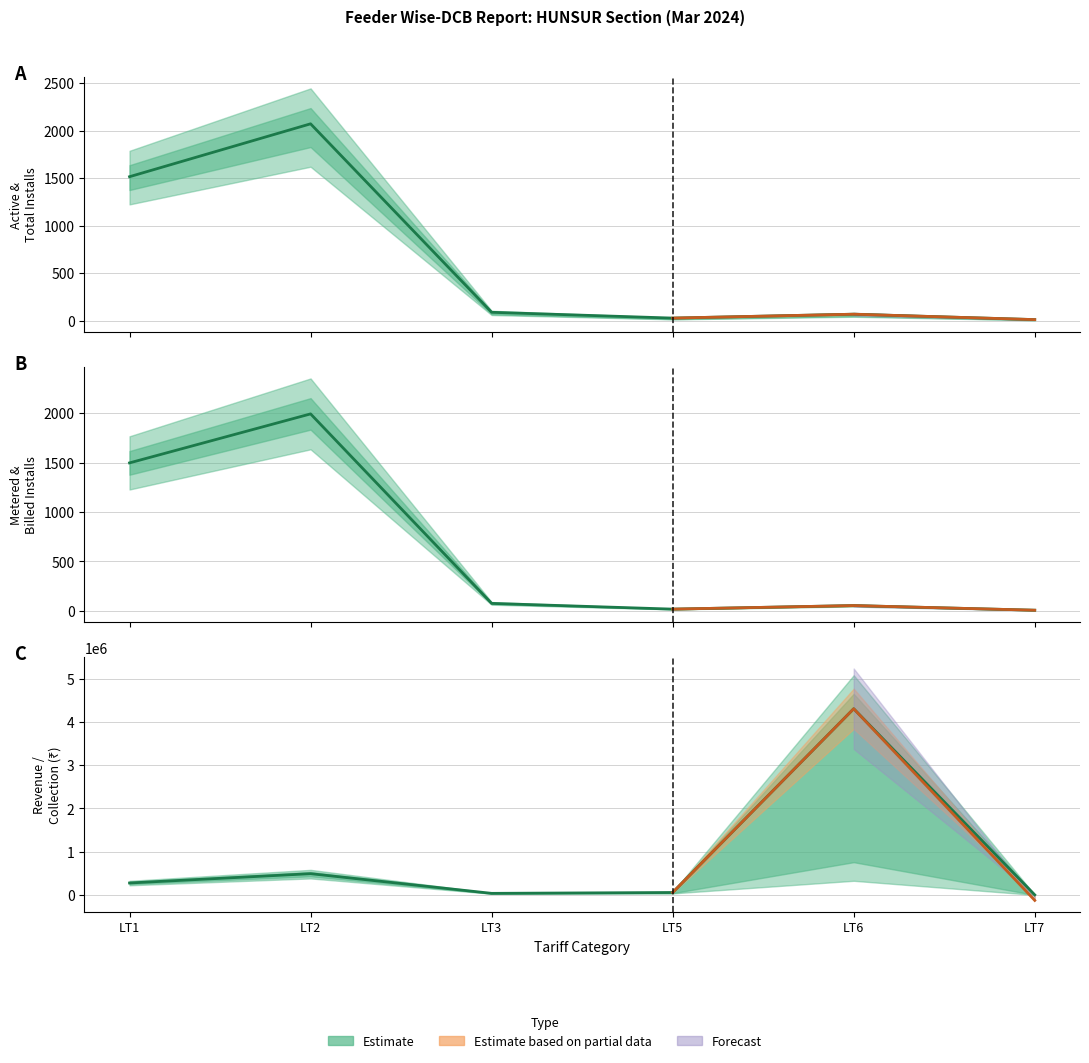

Does the chart display data point markers on the line(s)?

No